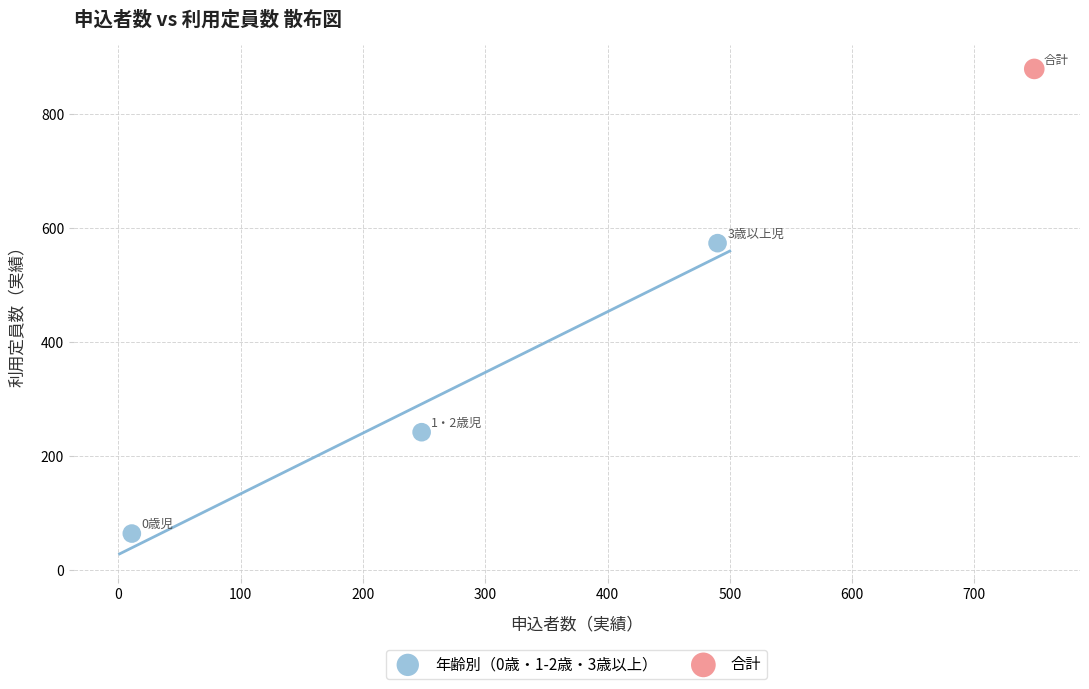

What are all the series names shown in the legend?

年齢別（0歳・1-2歳・3歳以上）, 合計